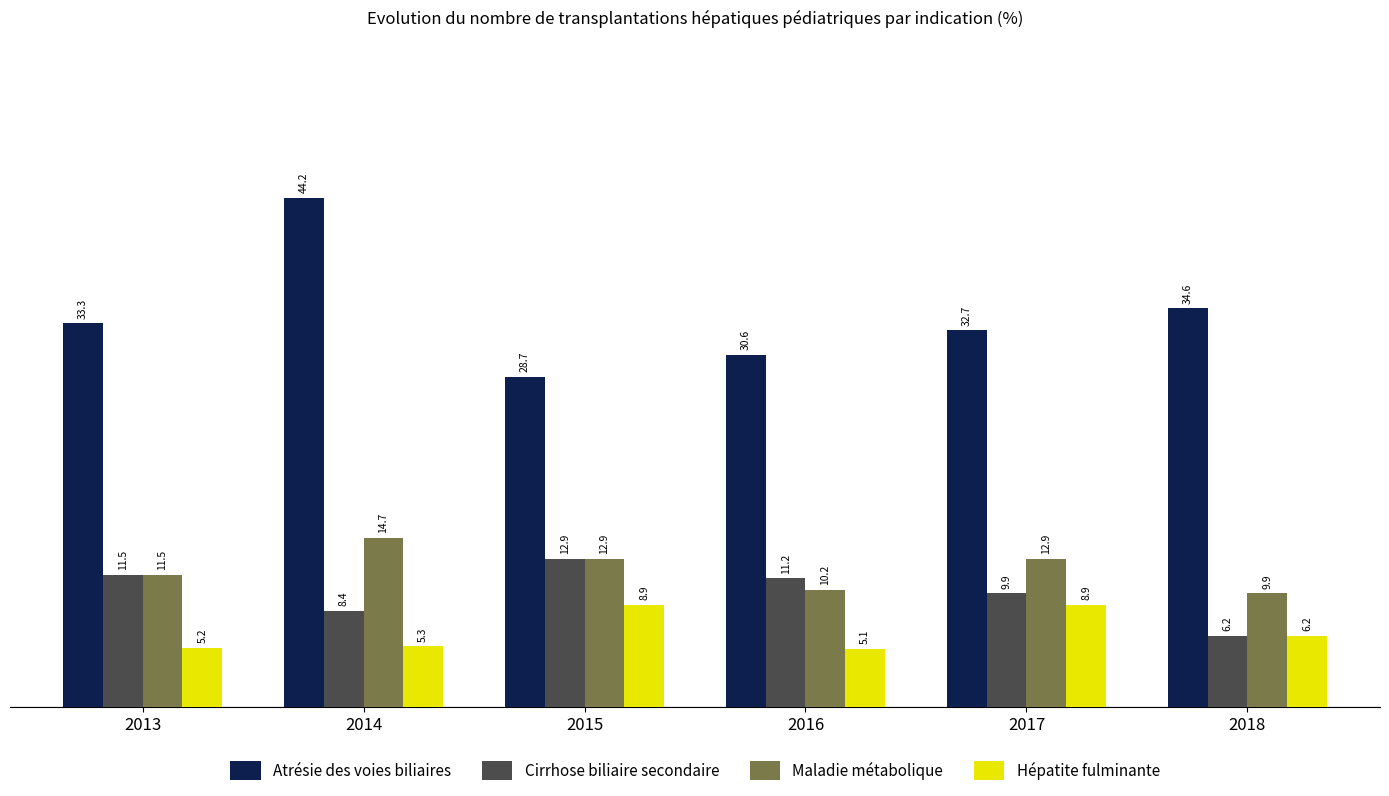

What is the sum of all Maladie métabolique values?

72.1